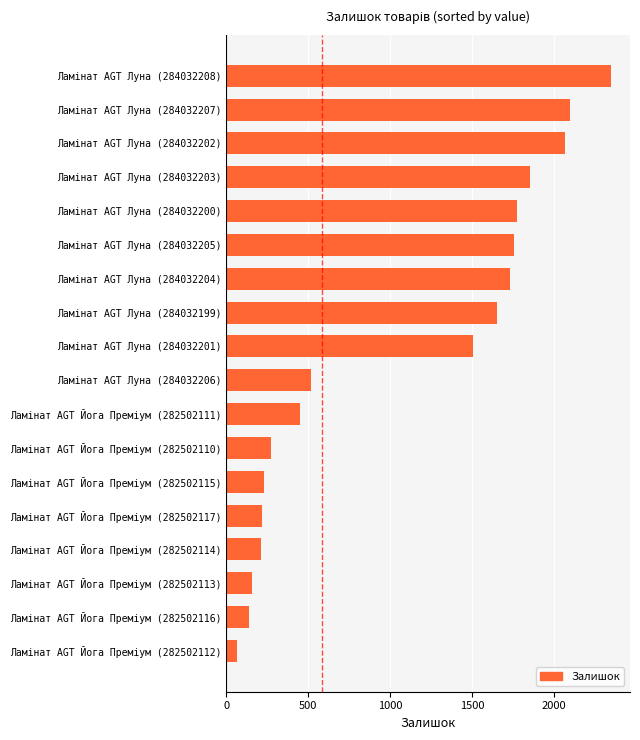

What is the difference between the maximum and minimum values?

2284